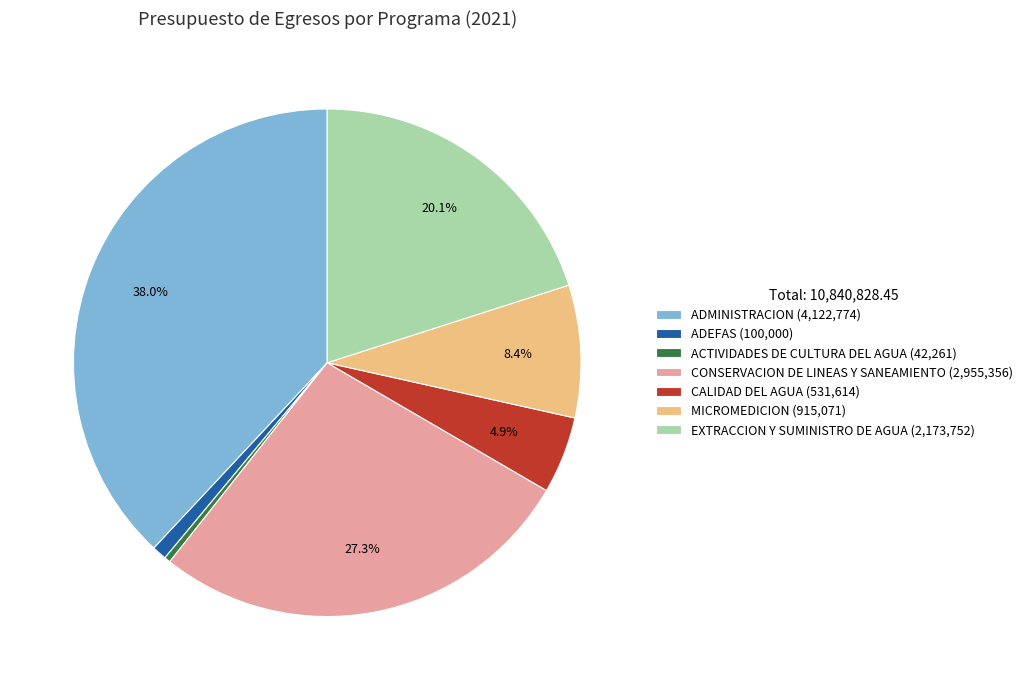

How many slices are in this pie chart?

7